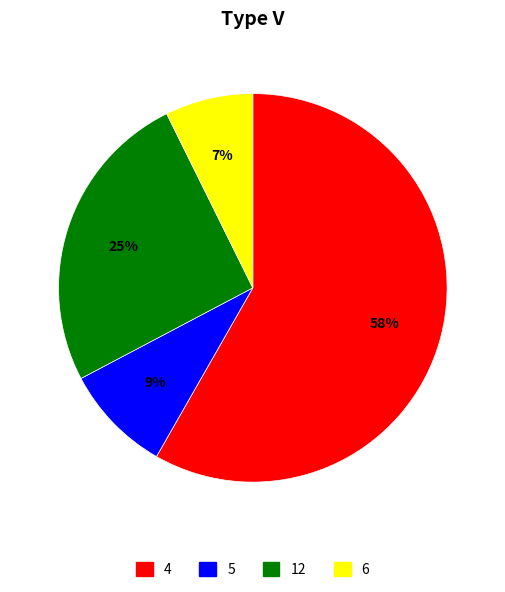

Is there any slice that represents more than half of the pie?

Yes